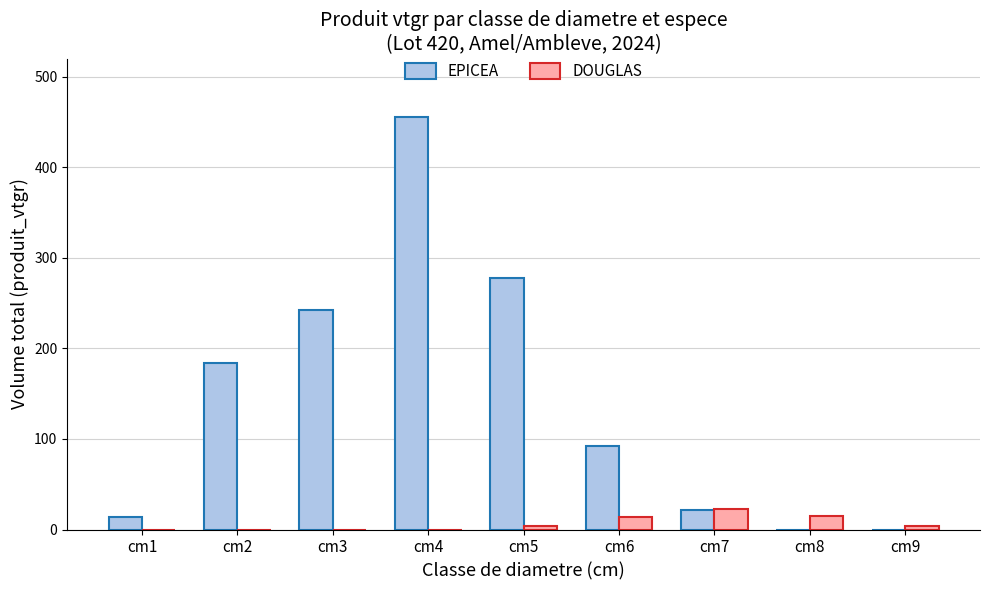

Which series has the largest total across all categories?

EPICEA